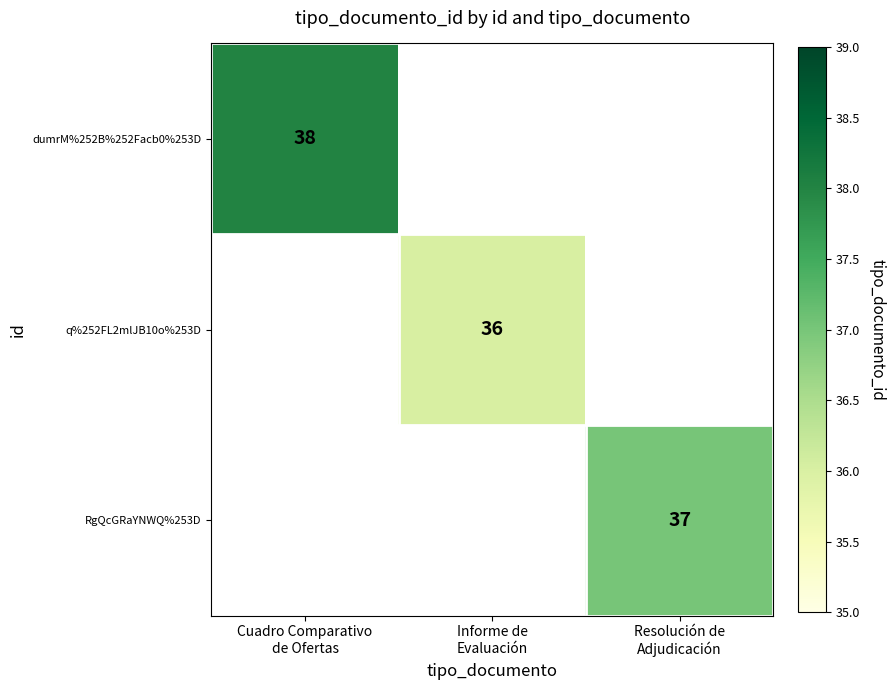

What is the maximum value shown in the chart?

38.0